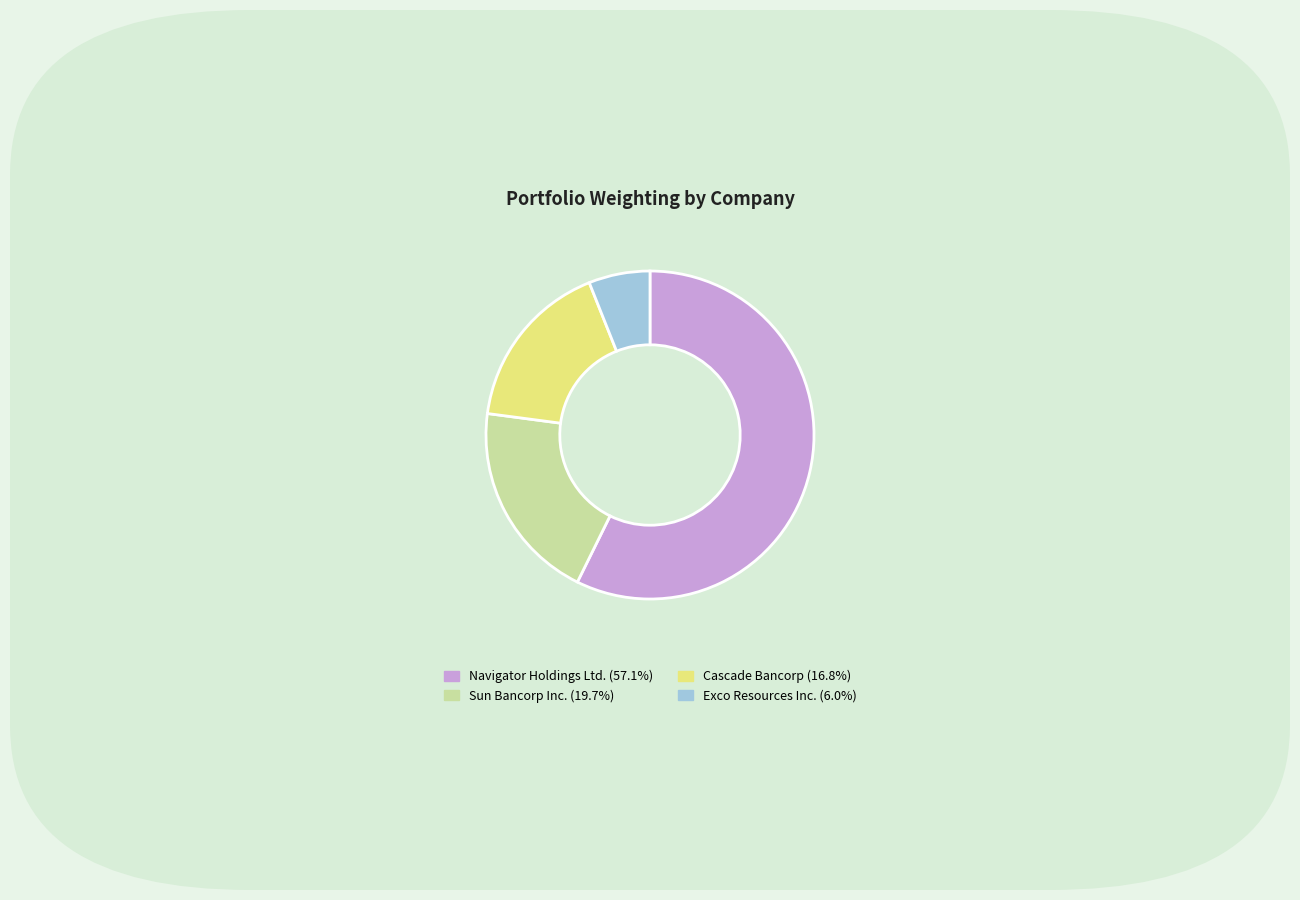

How many slices are in this pie chart?

4